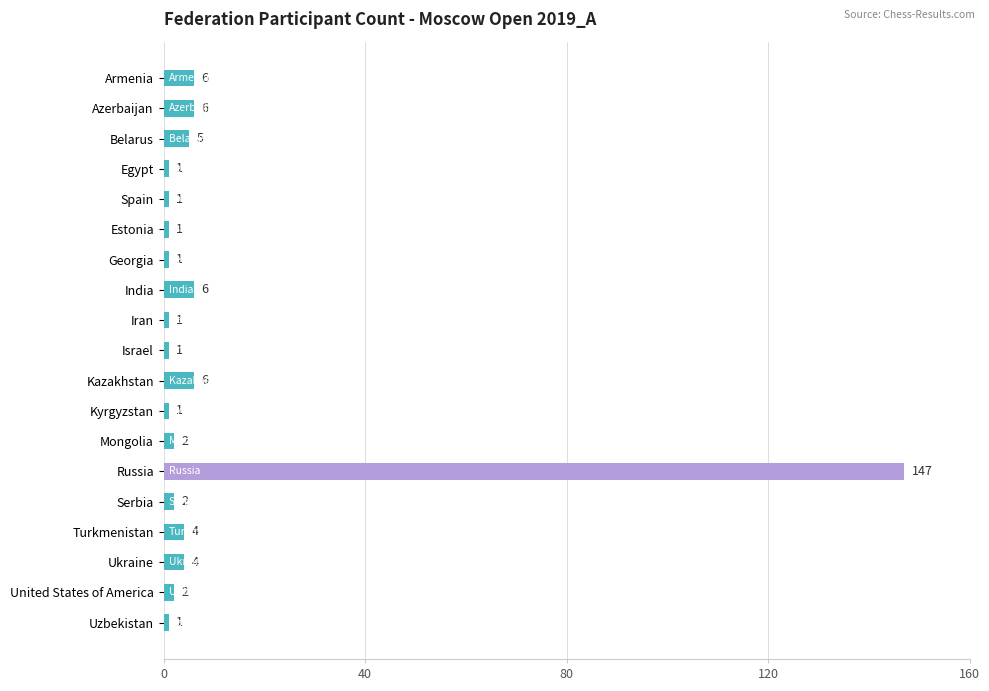

What is the difference between the maximum and minimum values?

146